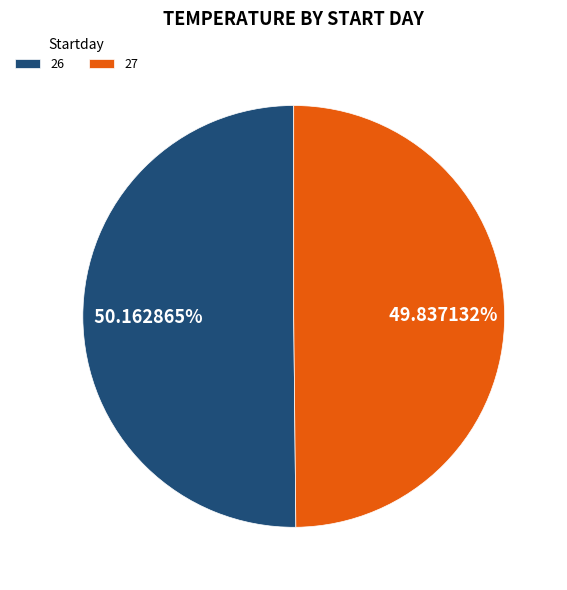

How many slices are in this pie chart?

2